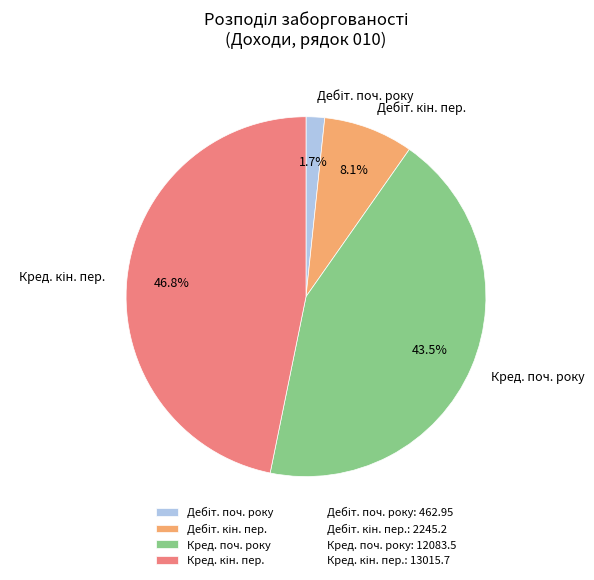

How many slices are in this pie chart?

4